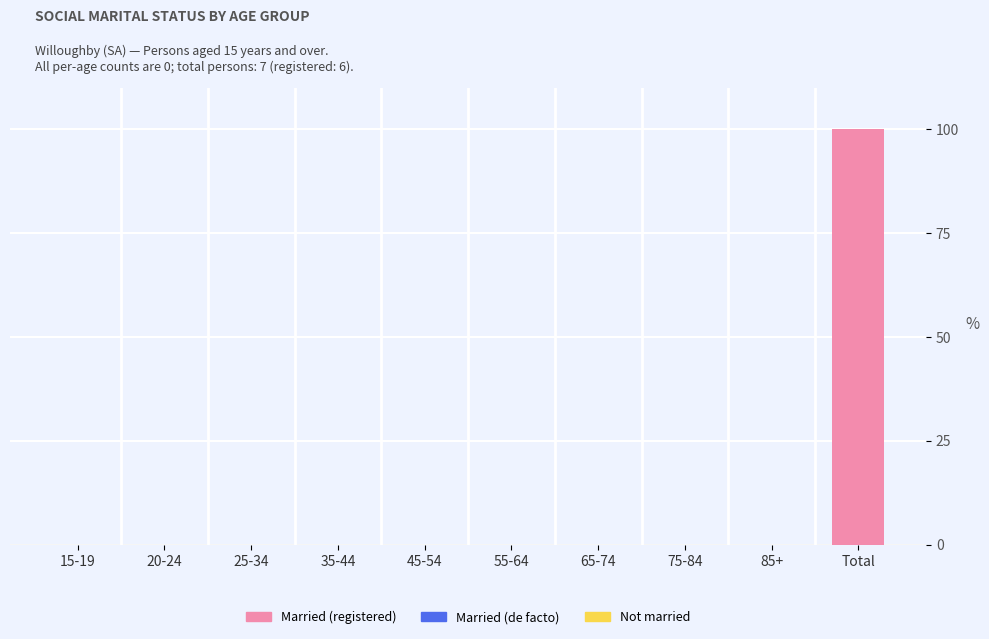

What is the sum of all values?

100